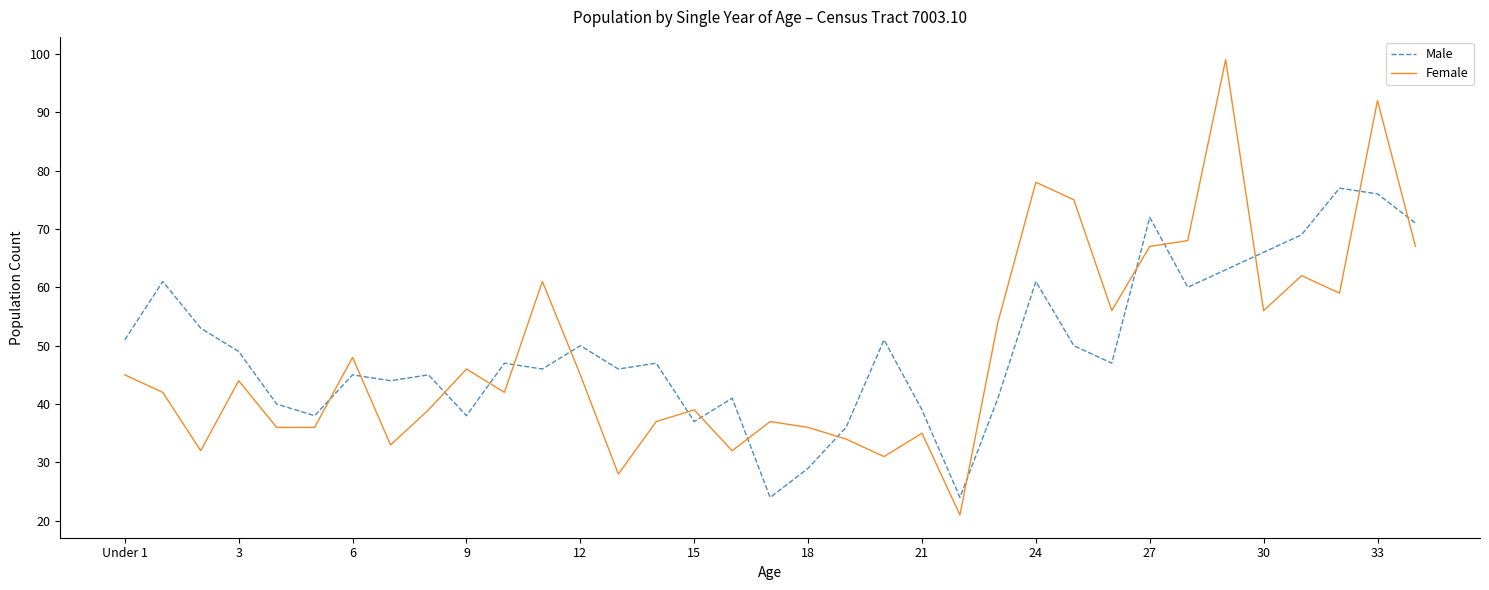

Reading left to right, transcribe all the data shown in this chart.

Male: 51	61	53	49	40	38	45	44	45	38	47	46	50	46	47	37	41	24	29	36	51	39	24	41	61	50	47	72	60	63	66	69	77	76	71
Female: 45	42	32	44	36	36	48	33	39	46	42	61	45	28	37	39	32	37	36	34	31	35	21	54	78	75	56	67	68	99	56	62	59	92	67